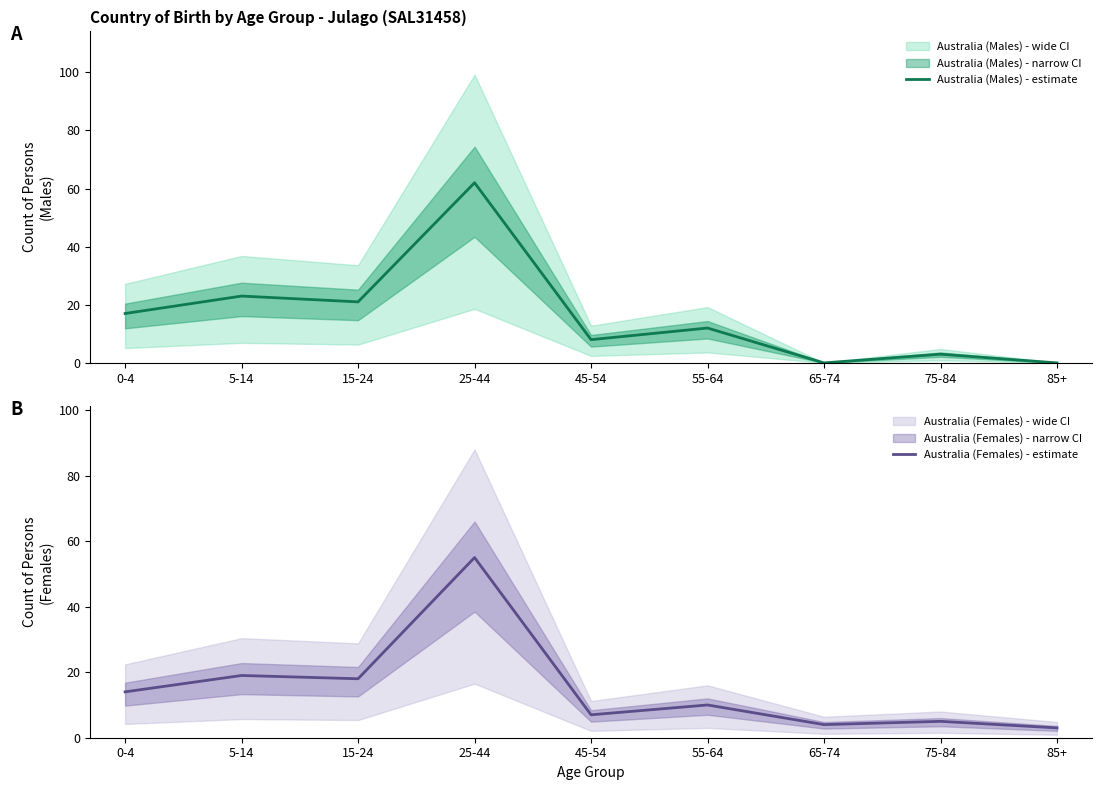

How many values in the Australia (Females) - estimate series are below 10?

4